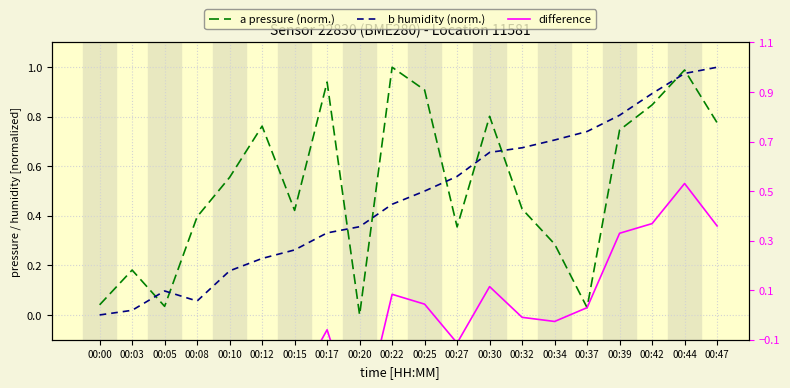

Is it true that a pressure (norm.) equals 0.1 at 00:27?

False